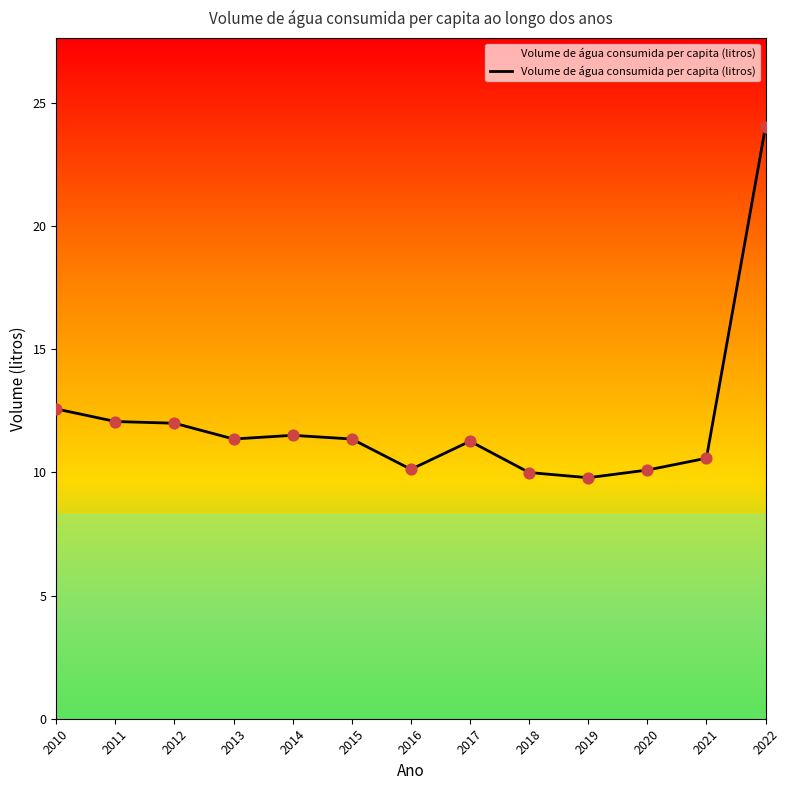

What is the change in value from 2010 to 2018?

-2.6